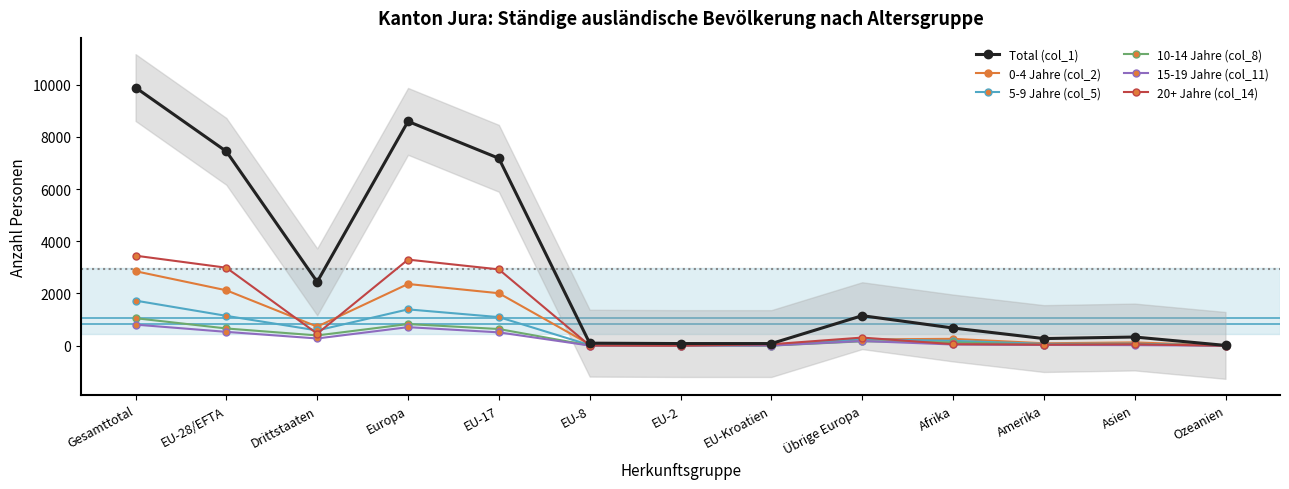

Does the chart have visible grid lines?

No